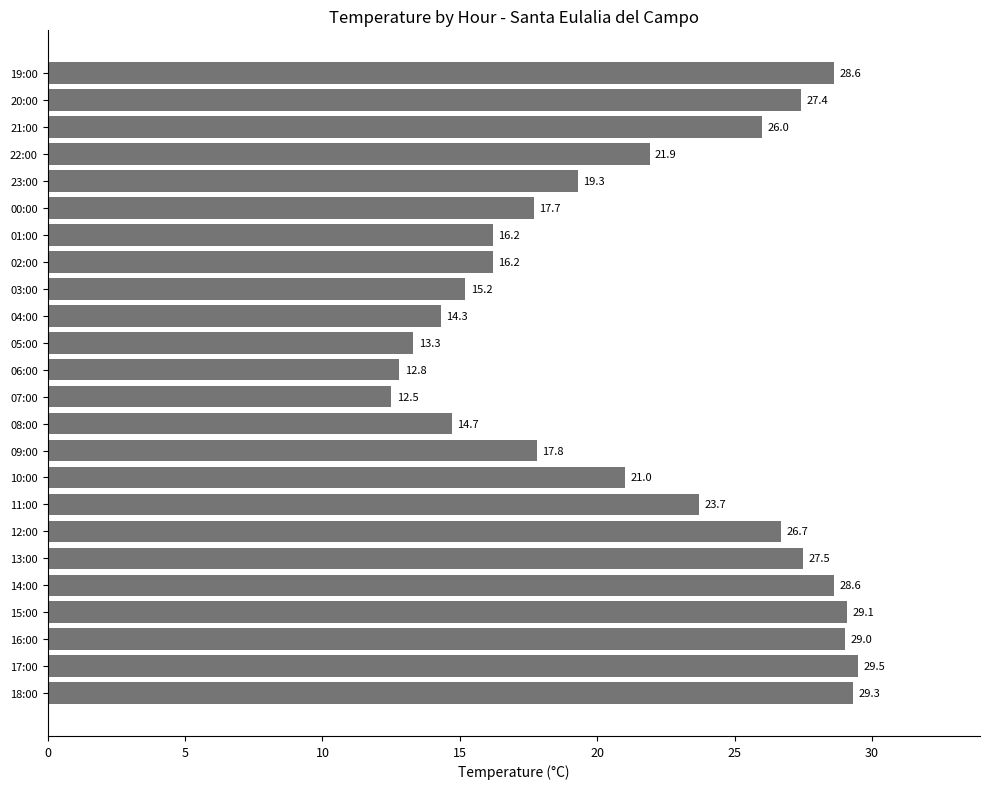

What is the smallest value displayed?

12.5